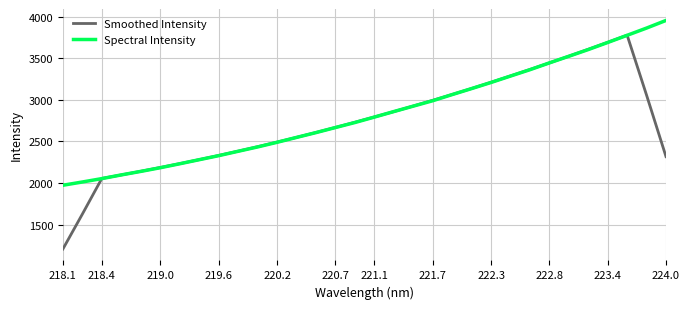

What is the greatest value displayed?

3953.2